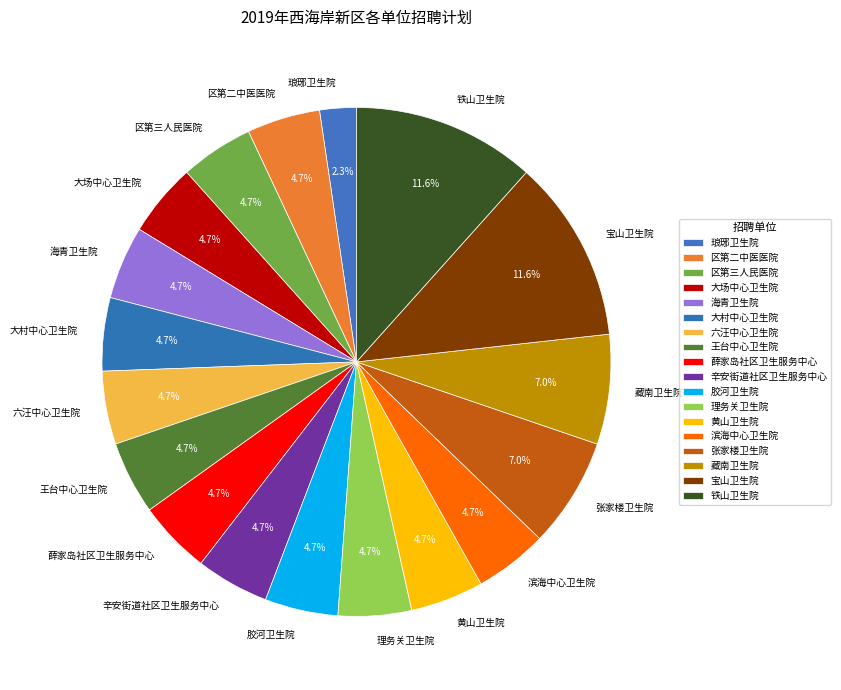

To the nearest percent, what percentage of the pie is 薛家岛社区卫生服务中心?

5%